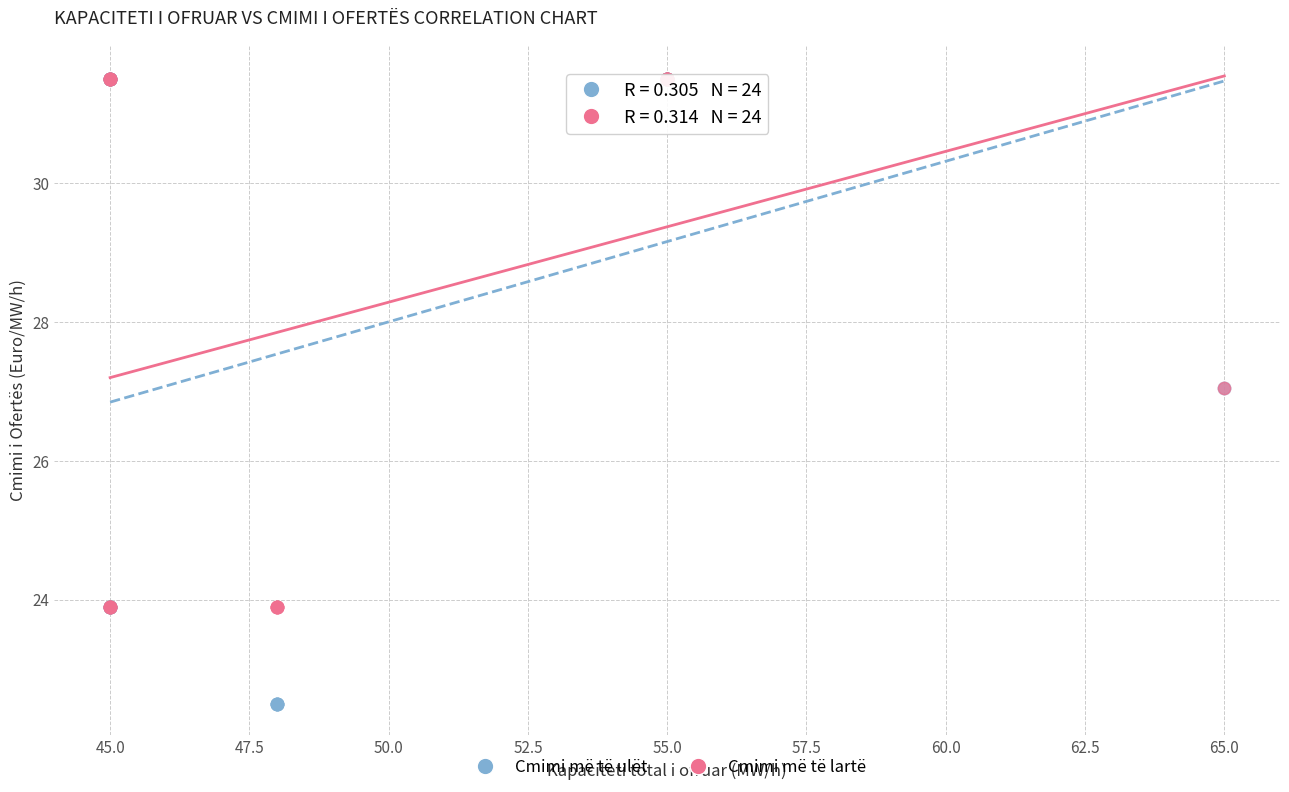

What are all the series names shown in the legend?

Cmimi më të ulët, Cmimi më të lartë